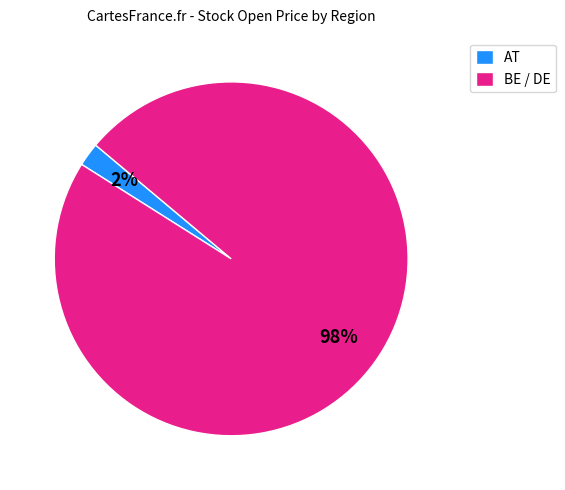

To the nearest percent, what is the average slice percentage?

50%